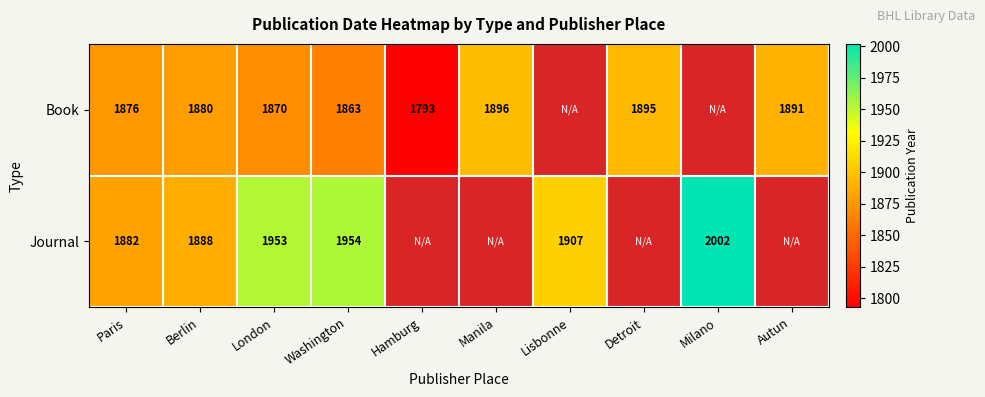

What is the difference between the highest and lowest values at Washington?

91